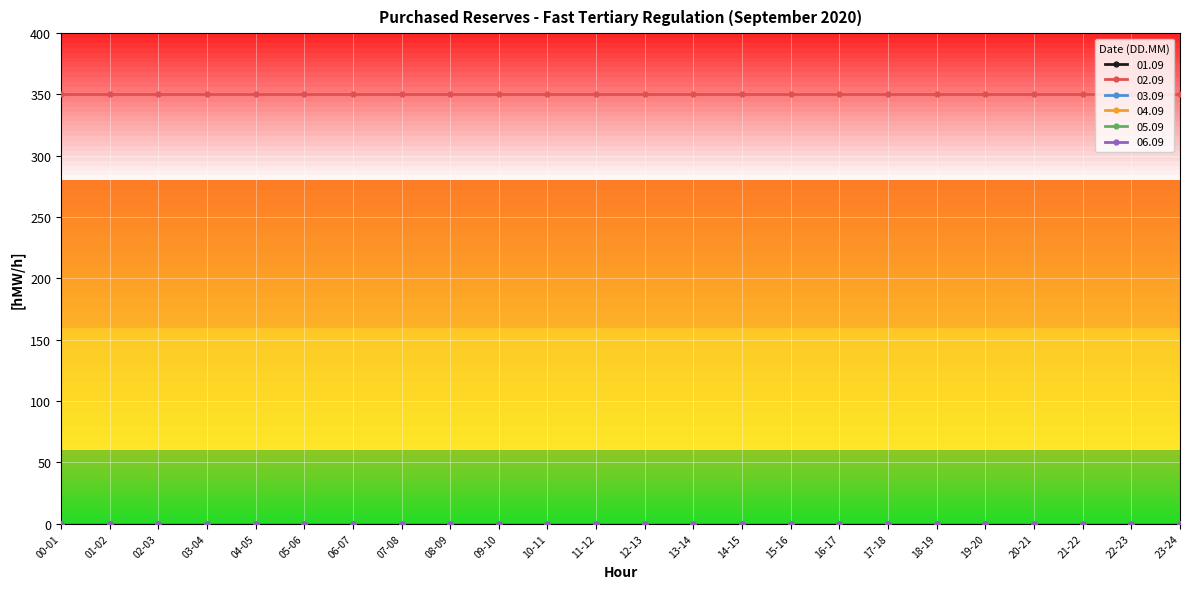

Which category has the highest value across all series?

00-01